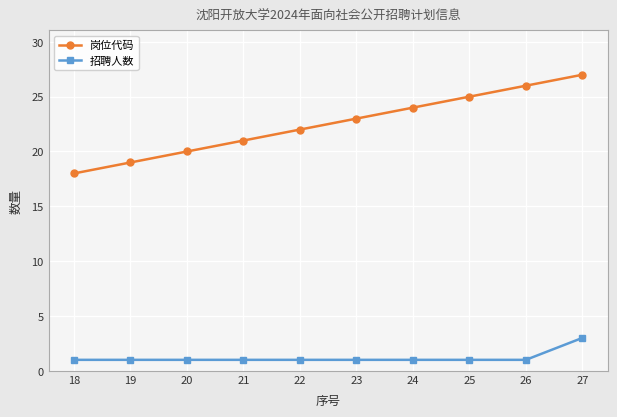

Count the number of categories in the chart.

10